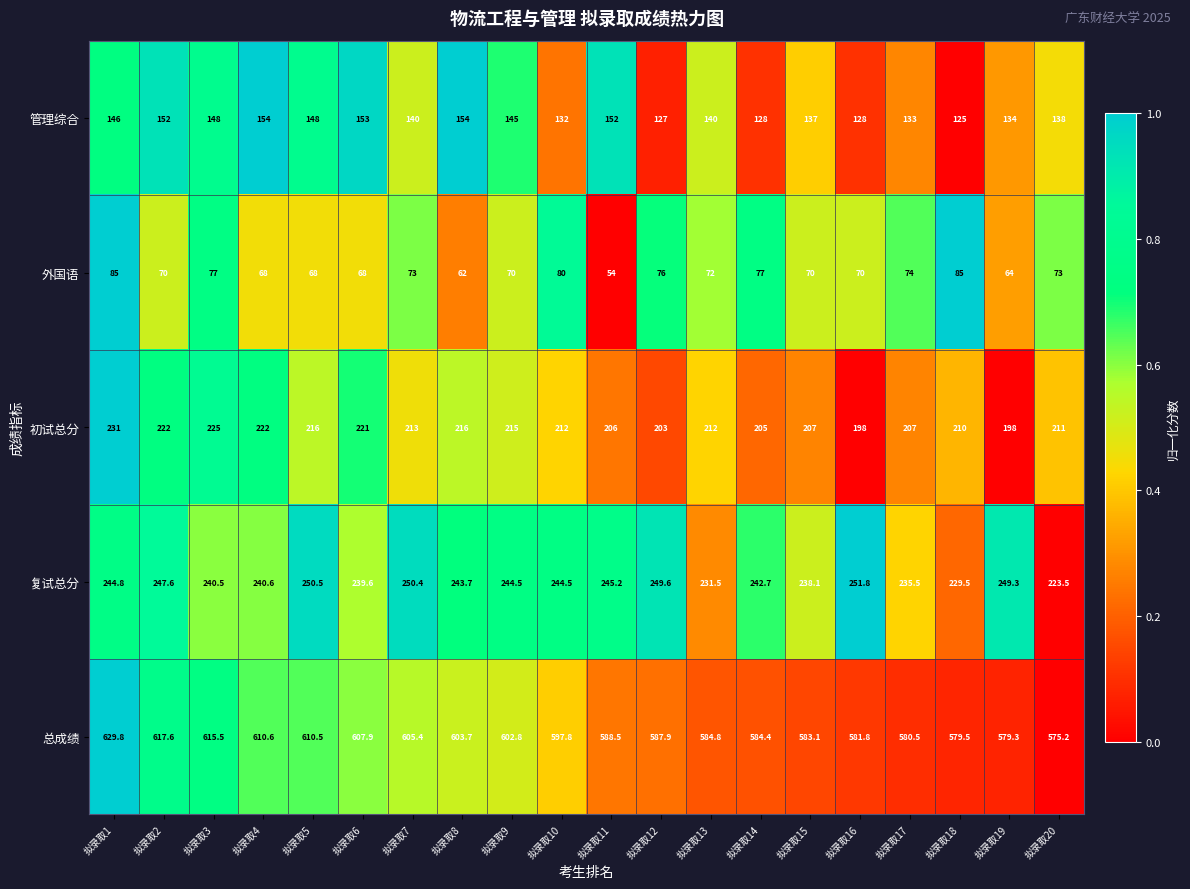

True or false: 总成绩 has a value of 821.0 at 拟录取10.

False